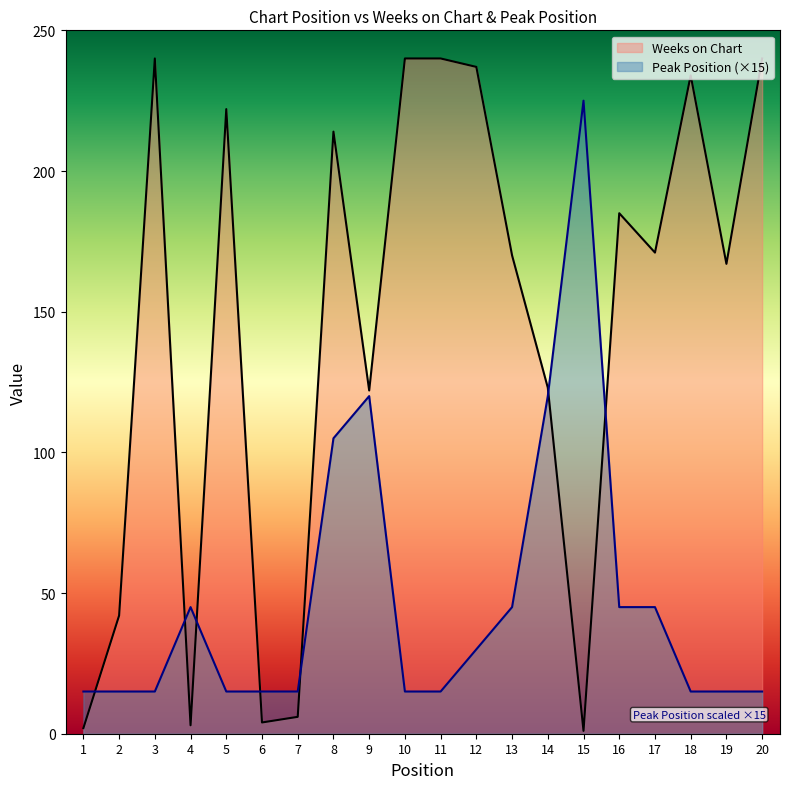

What is the difference between the Peak Position values at 4 and 12?

15